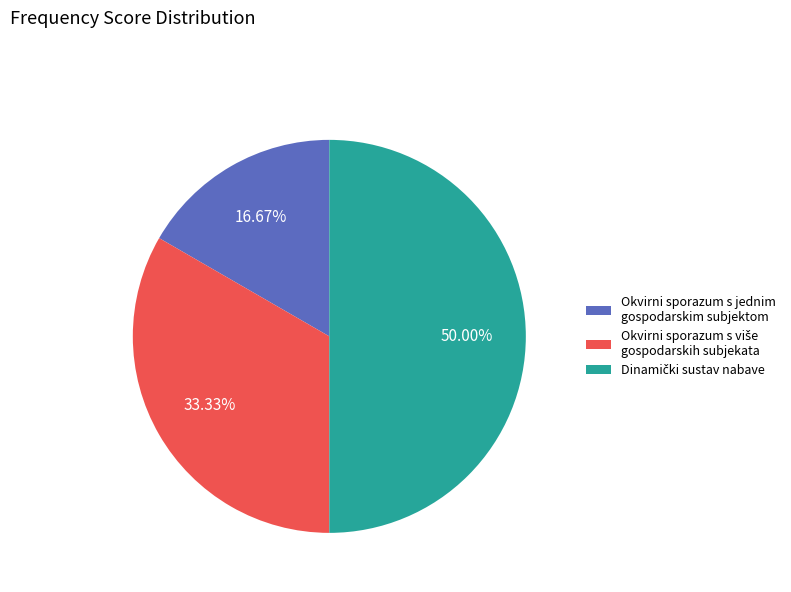

Which category has the smallest portion of the pie?

Okvirni sporazum s jednim gospodarskim subjektom